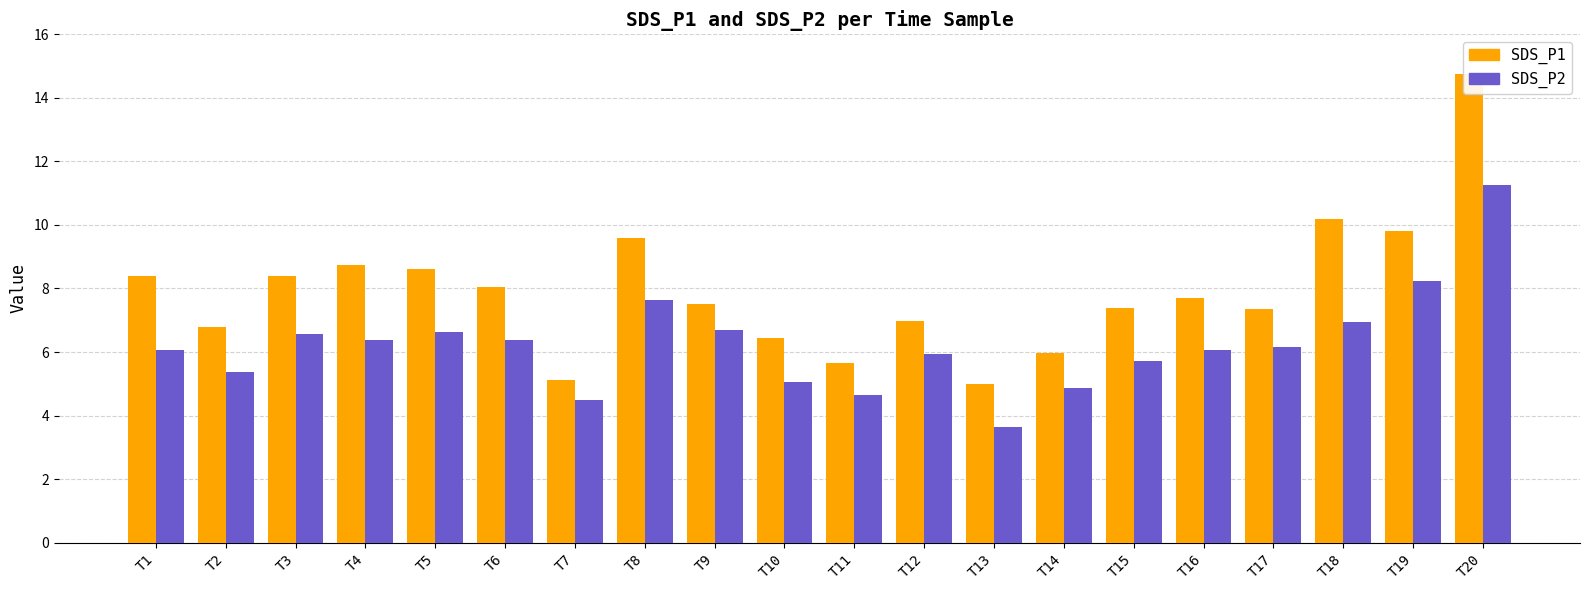

What is the sum of all SDS_P2 values?

124.8